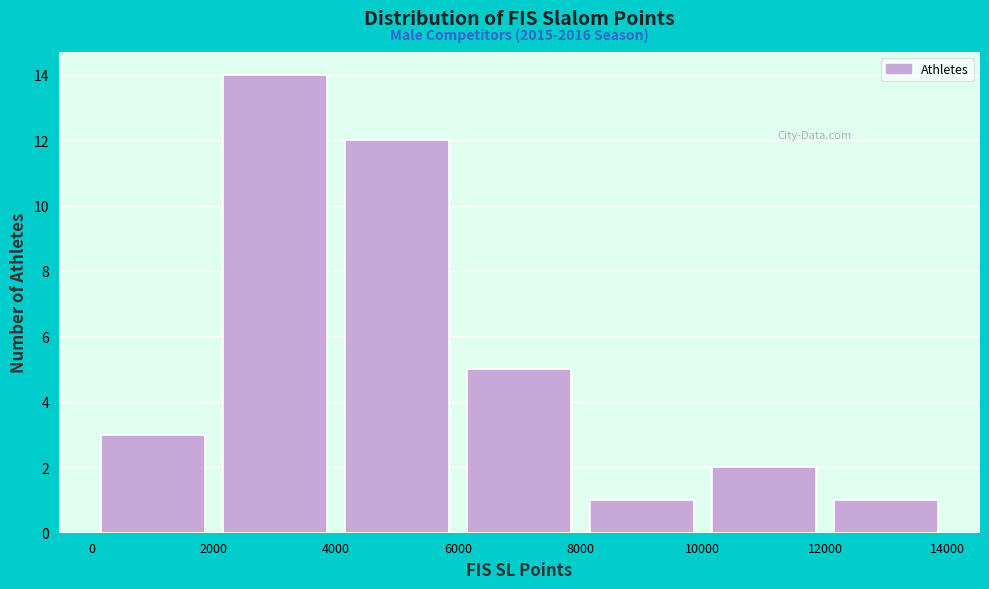

Which range on the x-axis has the tallest bar?

2000 to 4000